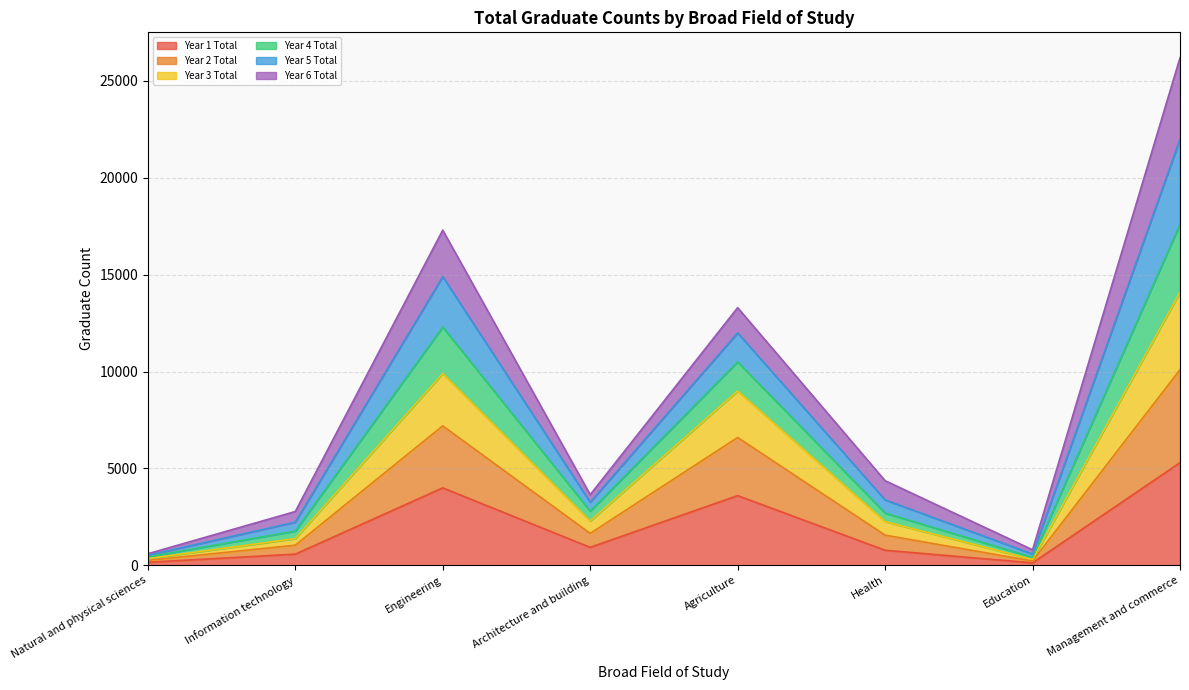

Which category has the highest value in the Year 1 Total series?

Management and commerce